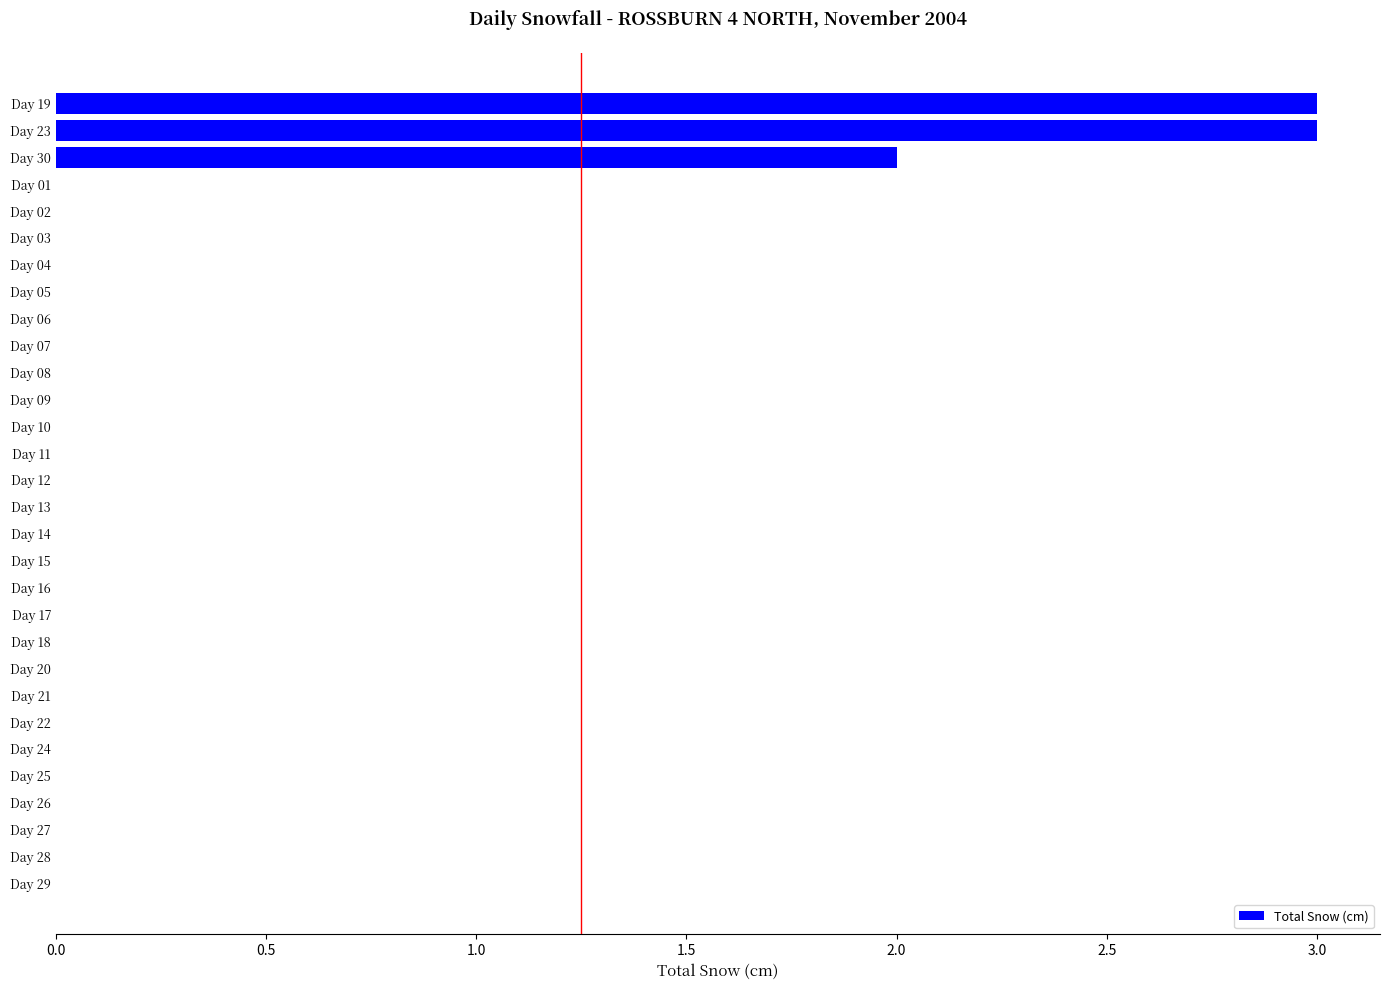

Which has a higher value, Day 19 or Day 18?

Day 19